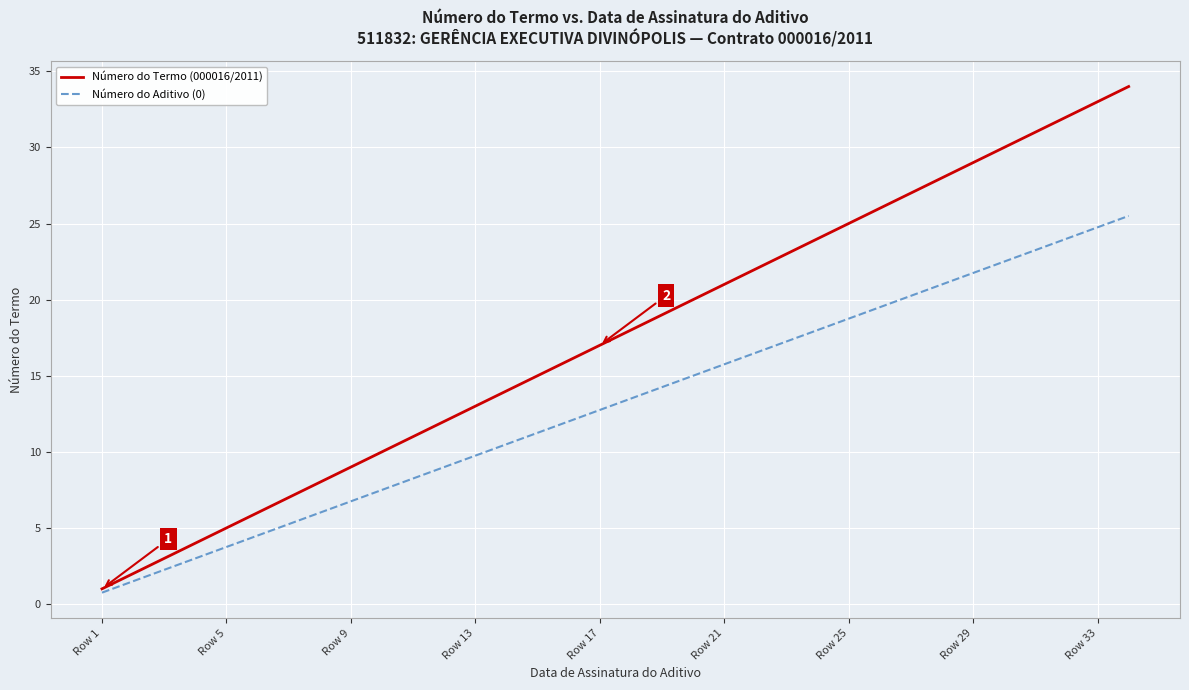

What is the minimum value for Número do Aditivo (0)?

0.8